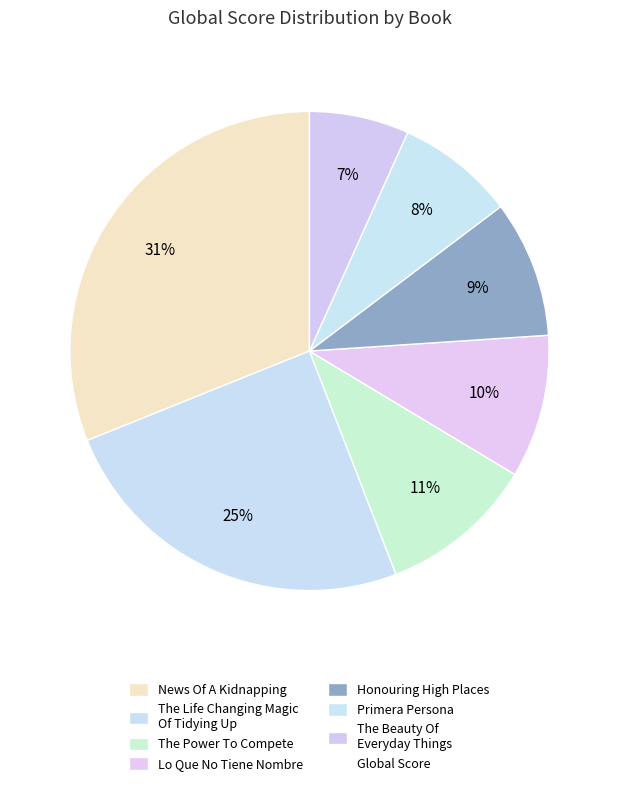

How many slices are in this pie chart?

7